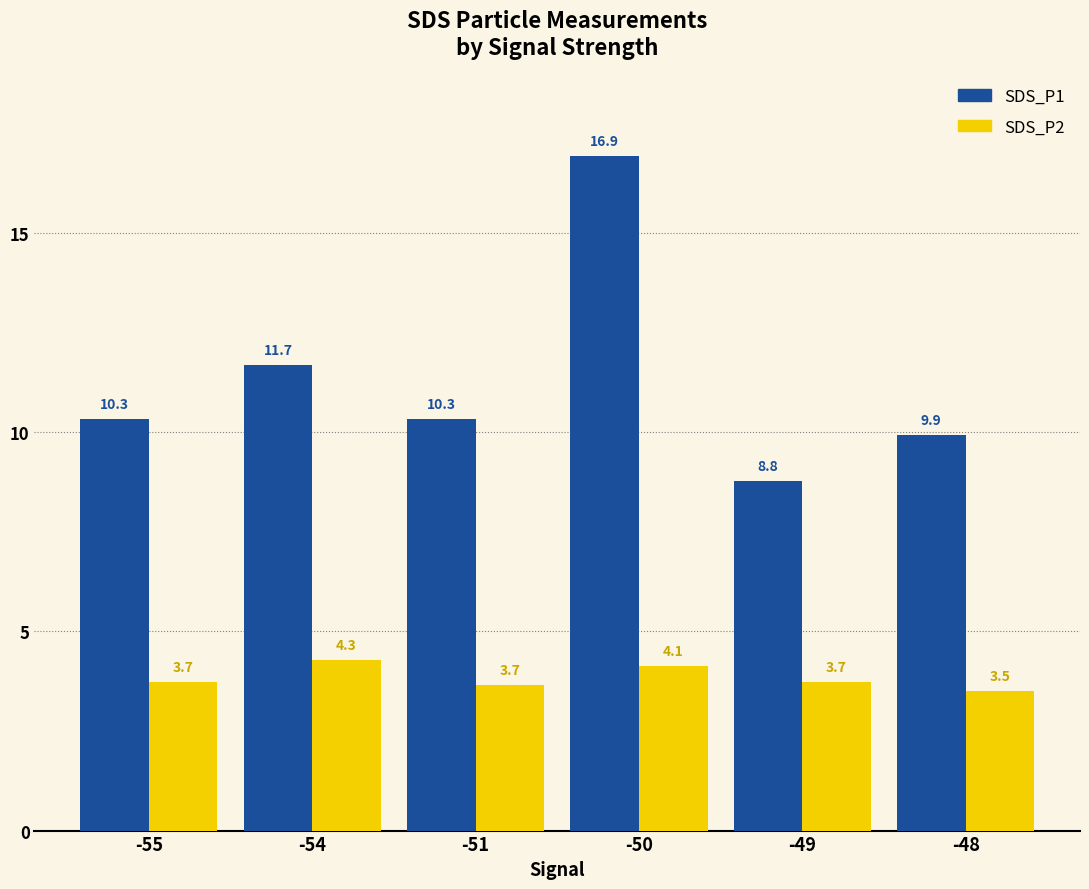

Reading left to right, list all the values displayed in this chart.

SDS_P1: -55=10.3	-54=11.7	-51=10.3	-50=16.9	-49=8.8	-48=9.9
SDS_P2: -55=3.7	-54=4.3	-51=3.7	-50=4.1	-49=3.7	-48=3.5